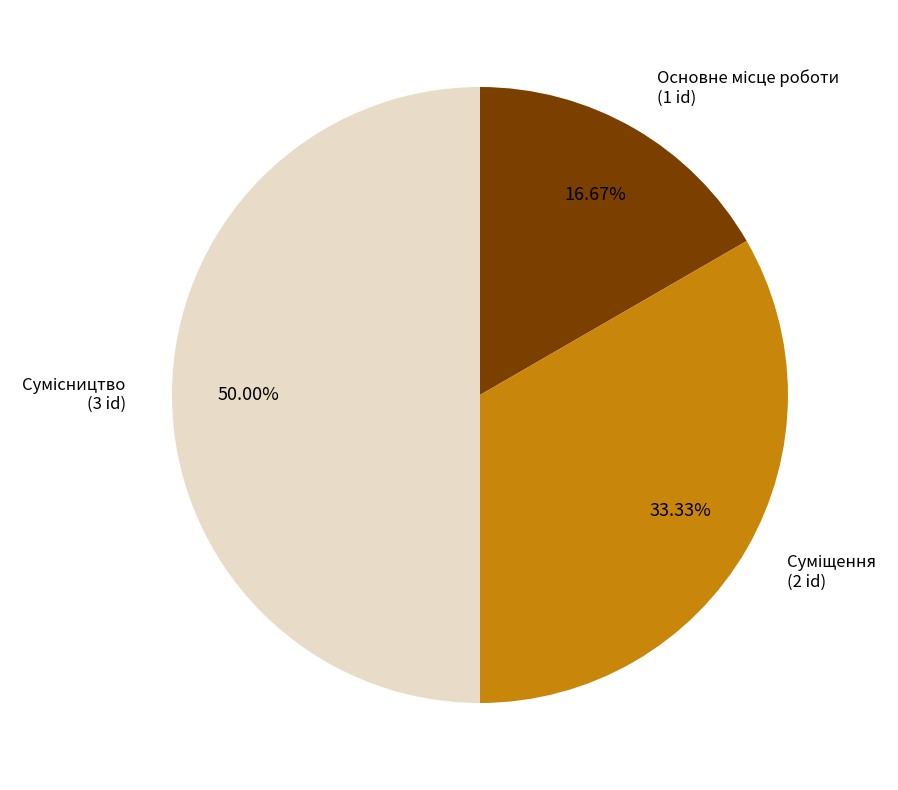

Which category has the smallest portion of the pie?

Основне місце роботи